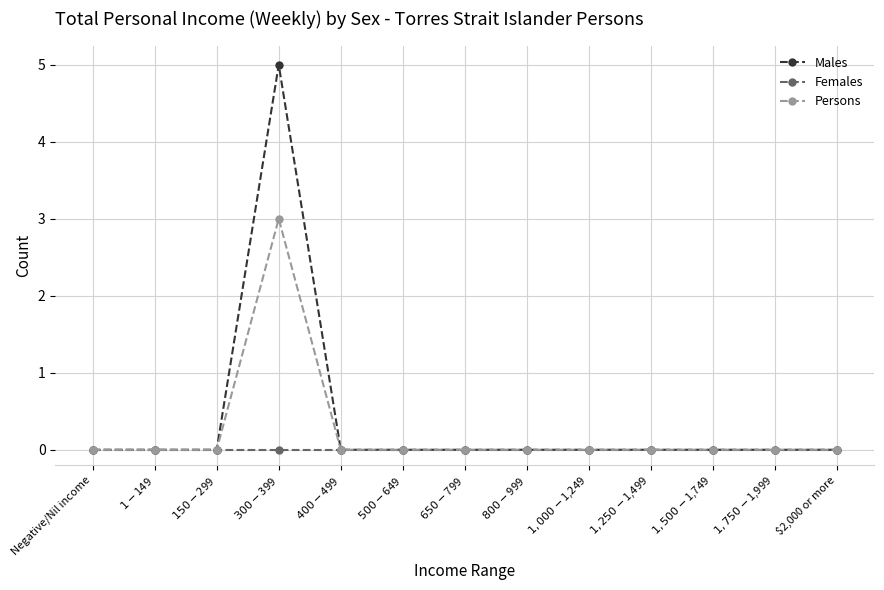

At which category is the sum across all series the highest?

$300-$399